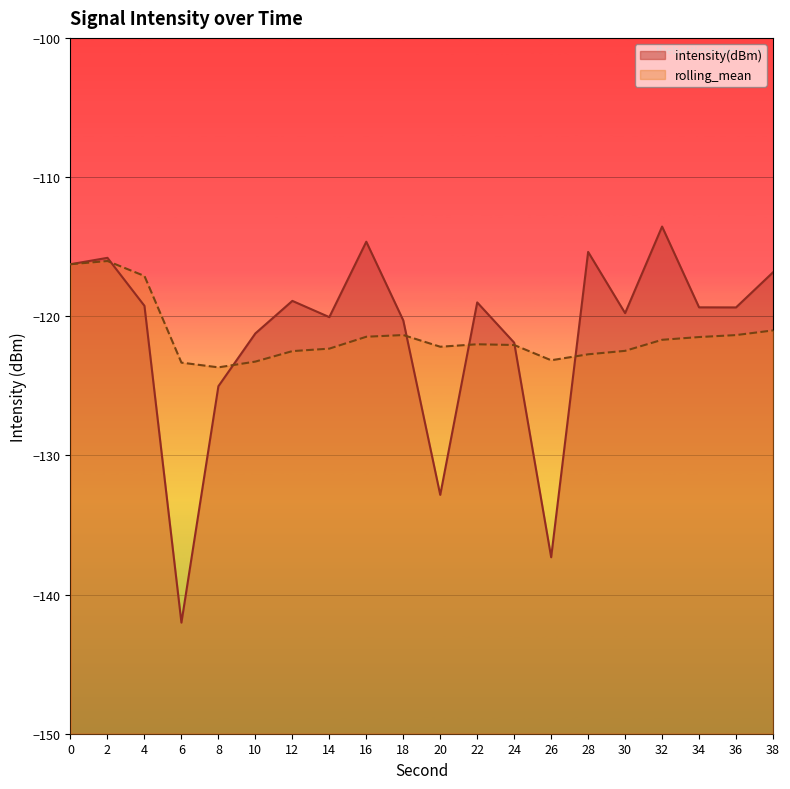

What is the value of the rolling_mean point at the 2nd from the left?

-116.0